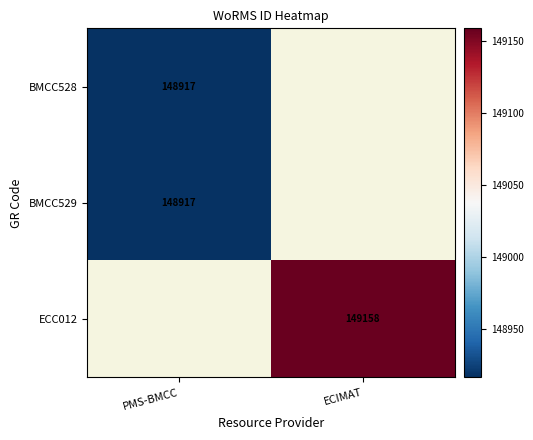

The value of BMCC528 at PMS-BMCC is 148917. True or false?

True